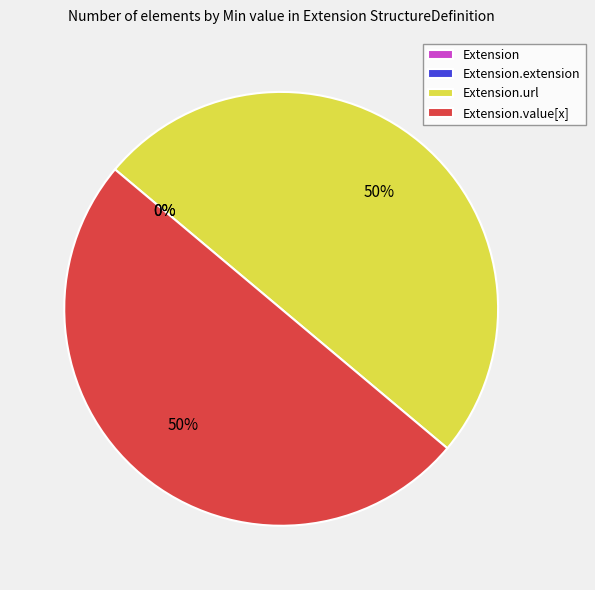

What is the change in value from Extension.extension to Extension.value[x]?

+1